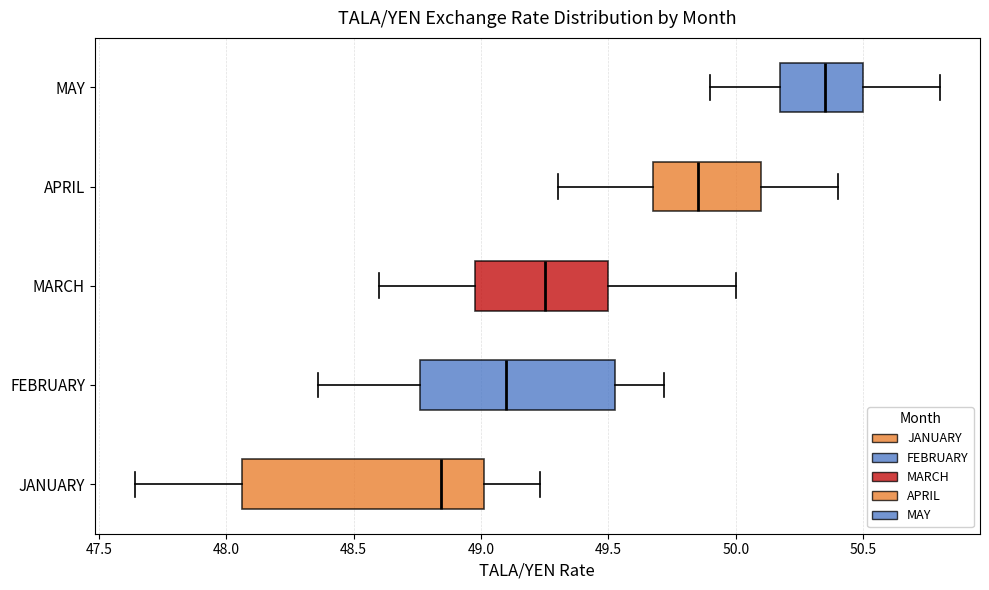

Where is the right edge of the box for MARCH on the x-axis? The values are not printed on the chart, so give them approximately, as read against the axis.

49.50